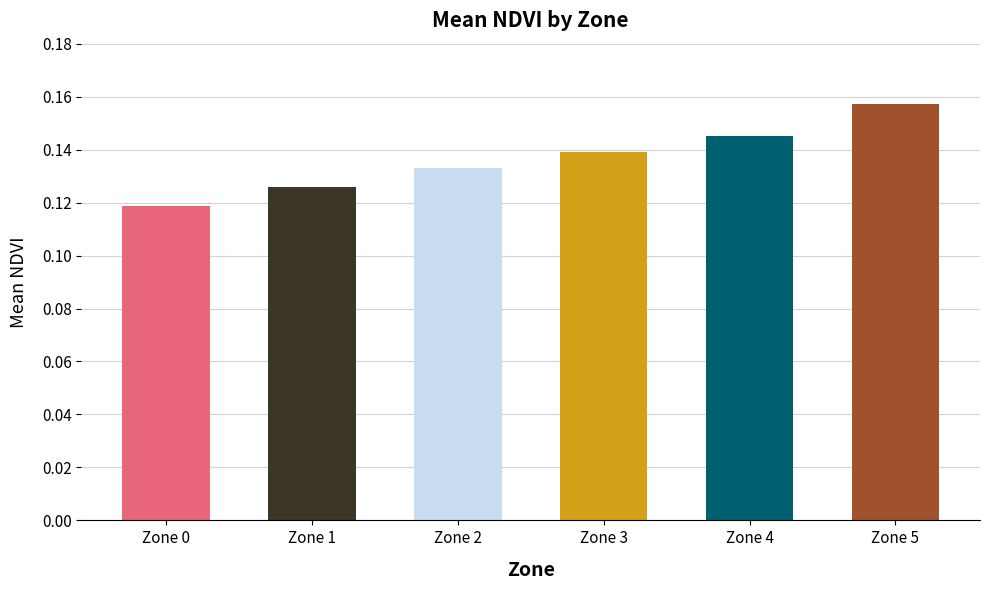

At which label is the value closest to 0?

Zone 0